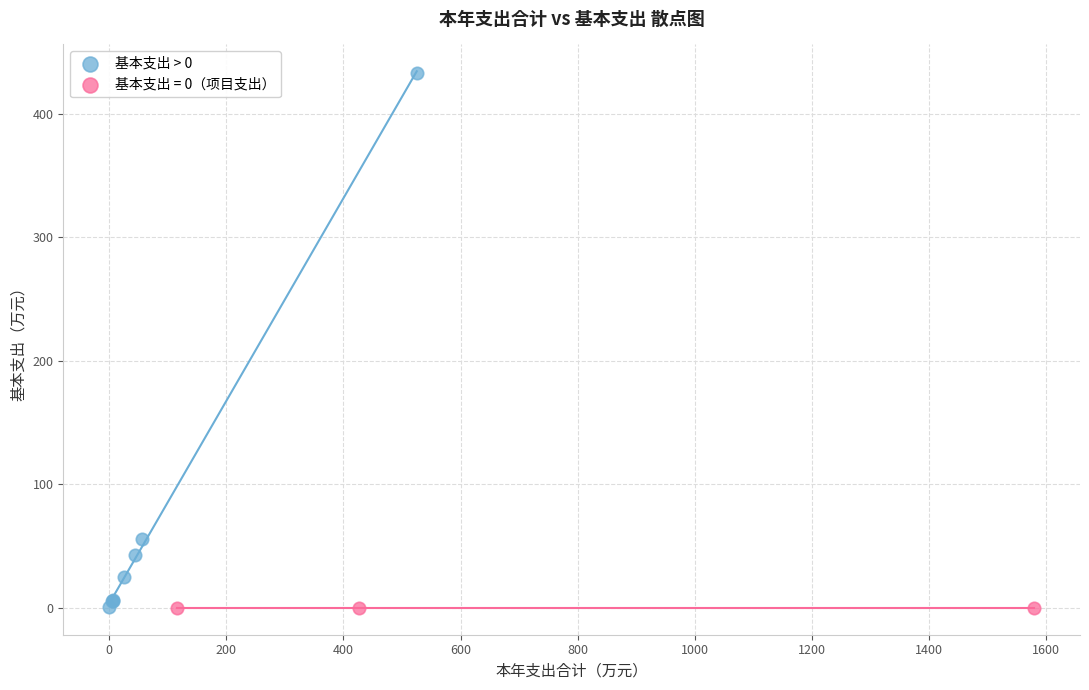

Which series contains the highest Y value?

基本支出 > 0